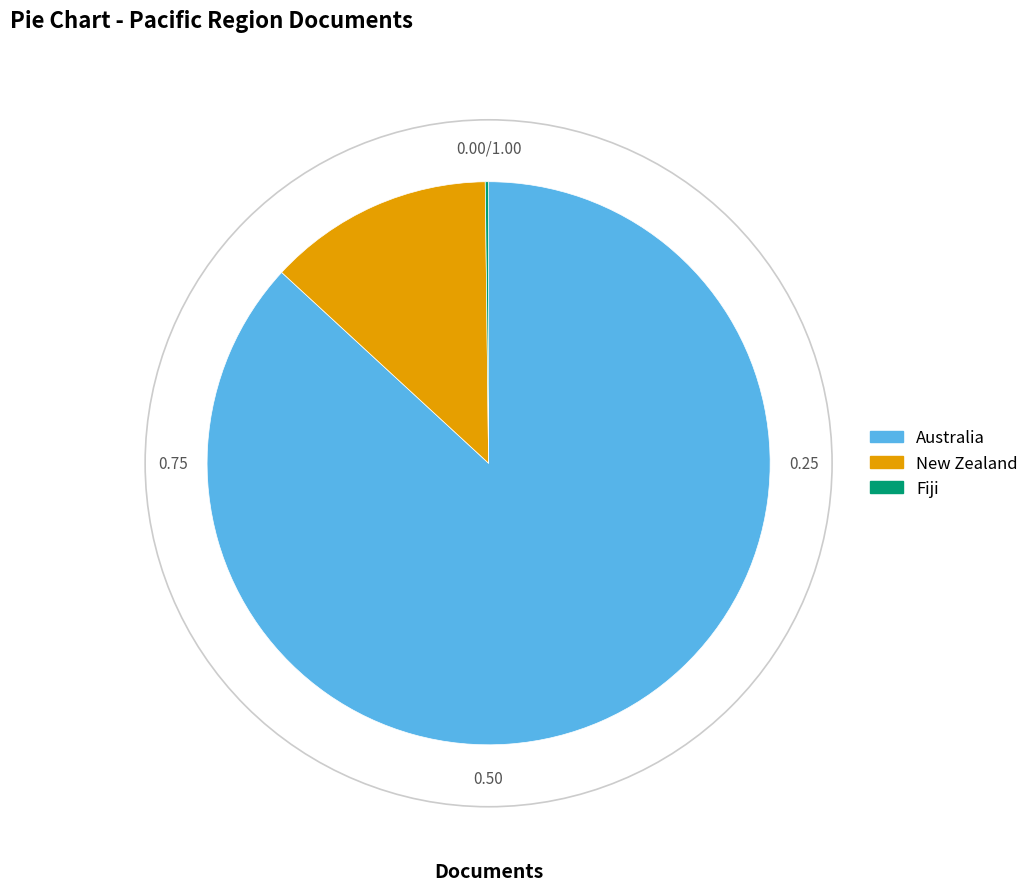

True or false: Australia accounts for 87% of the total.

True